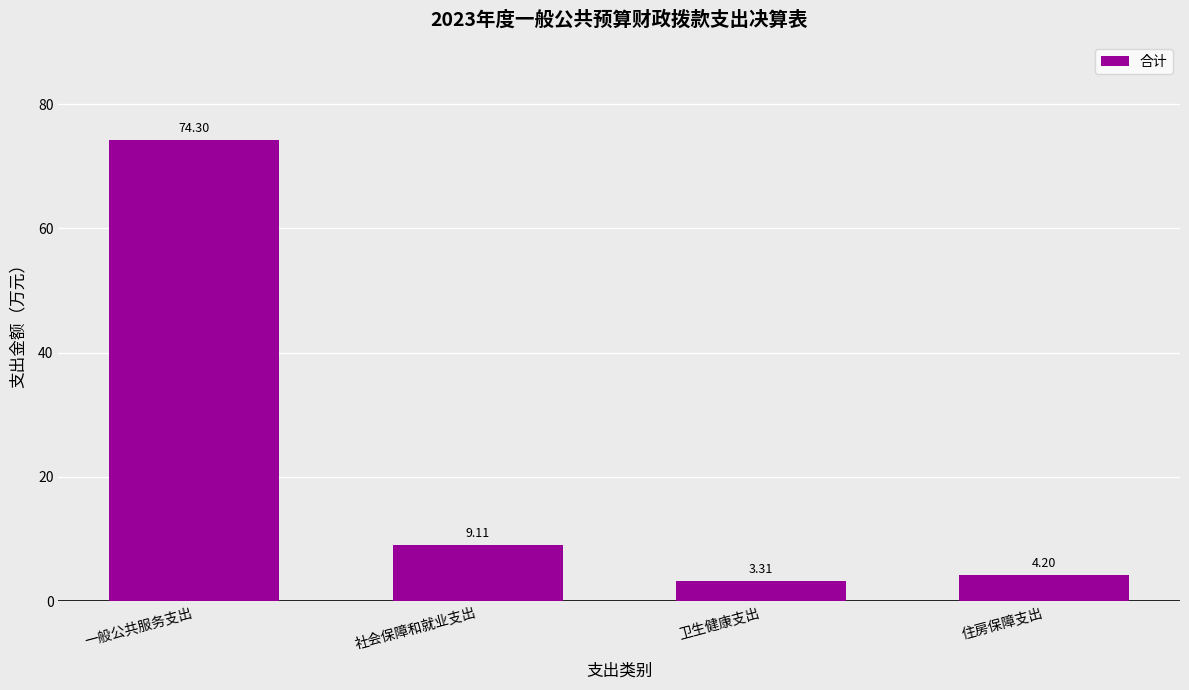

What is the difference between the values at 卫生健康支出 and 社会保障和就业支出?

5.8